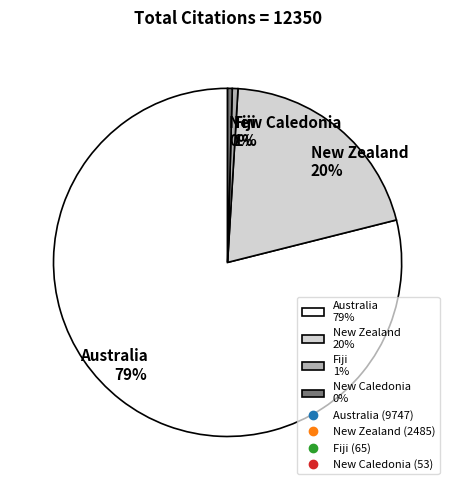

True or false: New Caledonia 0% accounts for 0% of the total.

True